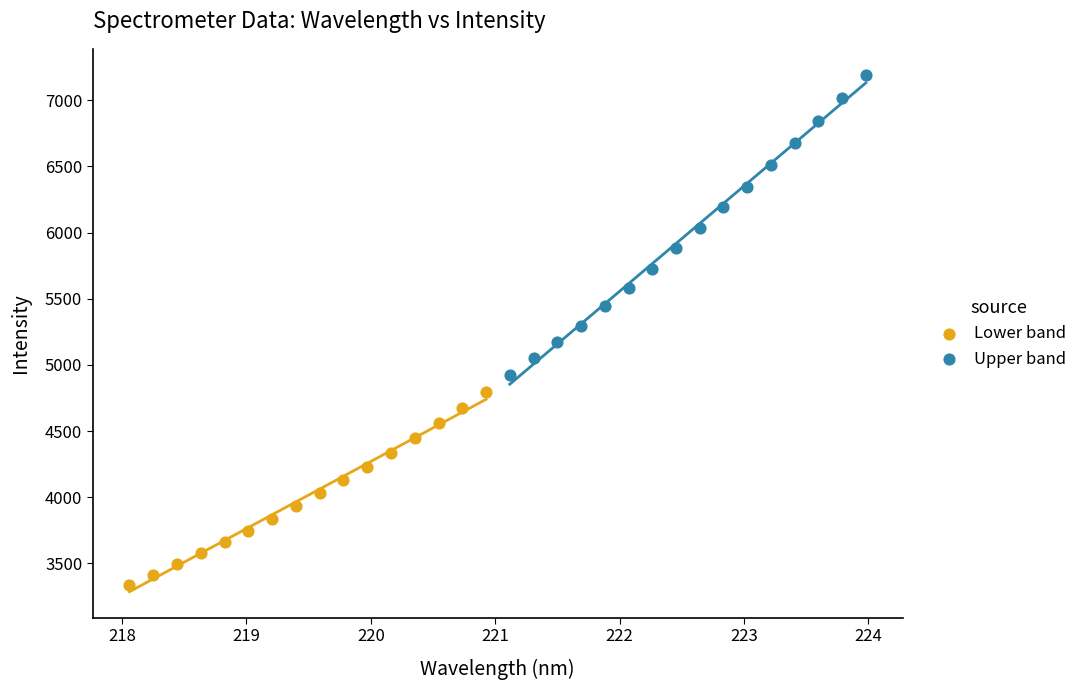

Which series has the widest spread of Y values?

Upper band